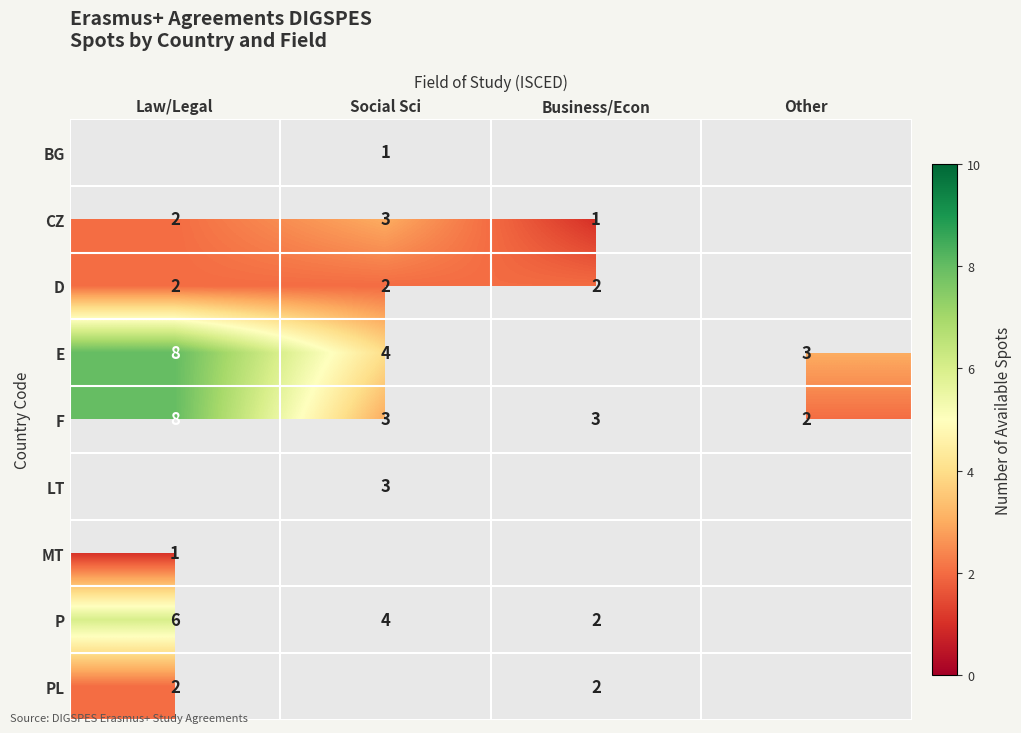

Is the value of D at Business/Econ greater than the value of P at Social Sci?

No